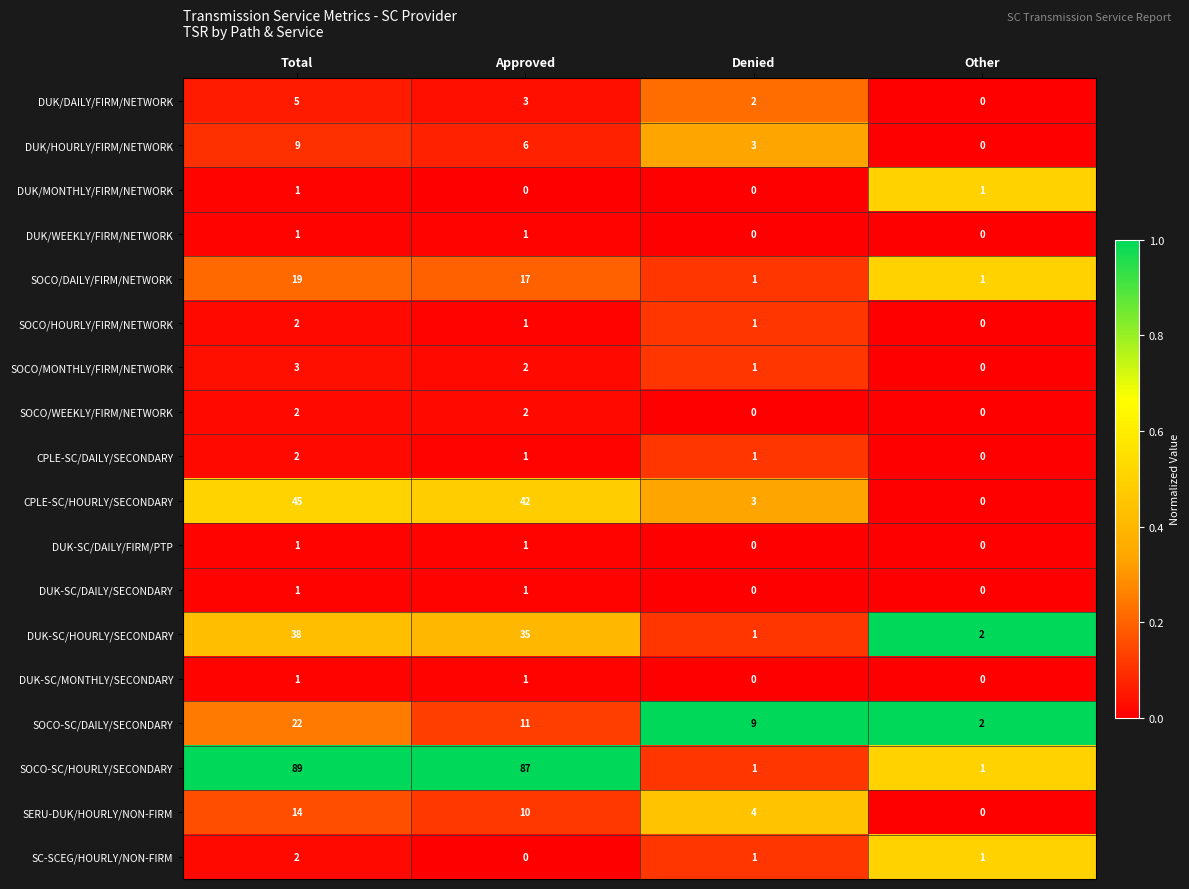

What is the maximum value shown in the chart?

89